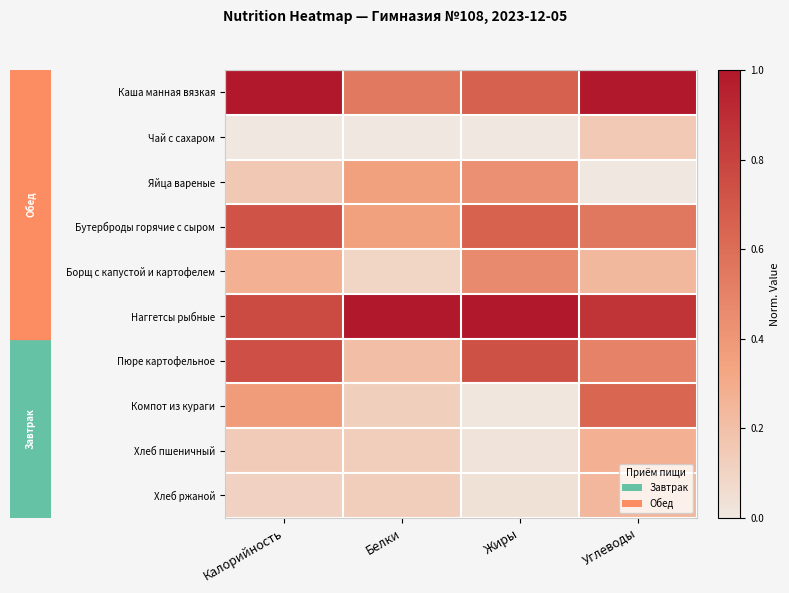

Rank the series by their maximum value, from lowest to highest.

Чай с сахаром, Хлеб ржаной, Хлеб пшеничный, Яйца вареные, Борщ с капустой и картофелем, Компот из кураги, Бутерброды горячие с сыром, Пюре картофельное, Каша манная вязкая, Наггетсы рыбные